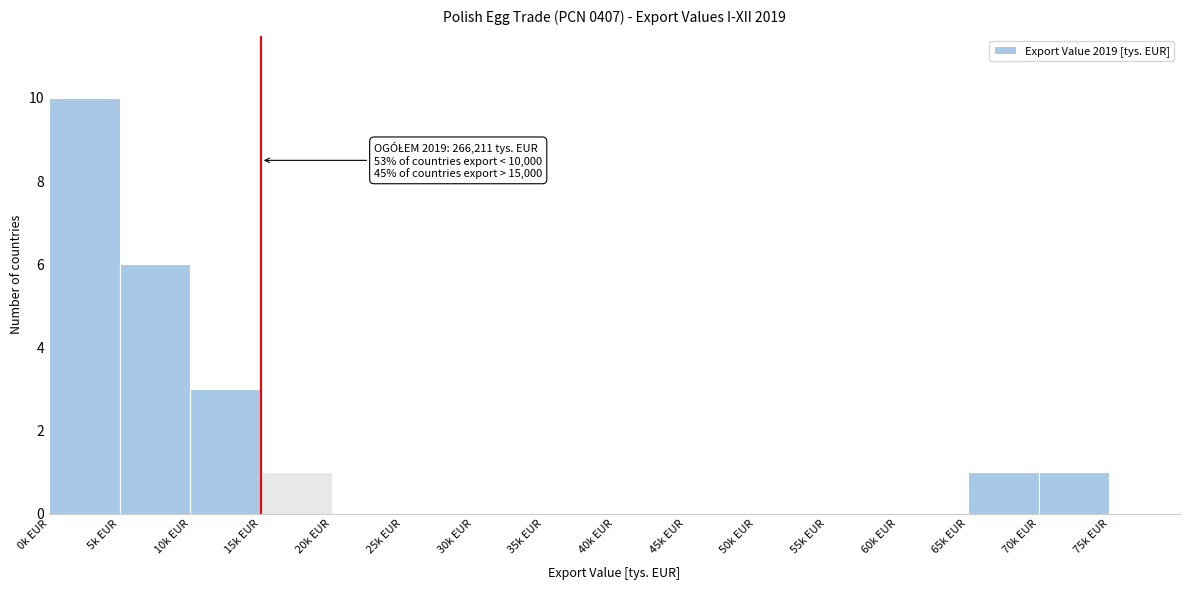

Reading left to right, transcribe all the data shown in this chart.

0k EUR=10	5k EUR=6	10k EUR=3	15k EUR=1	20k EUR=0	25k EUR=0	30k EUR=0	35k EUR=0	40k EUR=0	45k EUR=0	50k EUR=0	55k EUR=0	60k EUR=0	65k EUR=1	70k EUR=1	75k EUR=0